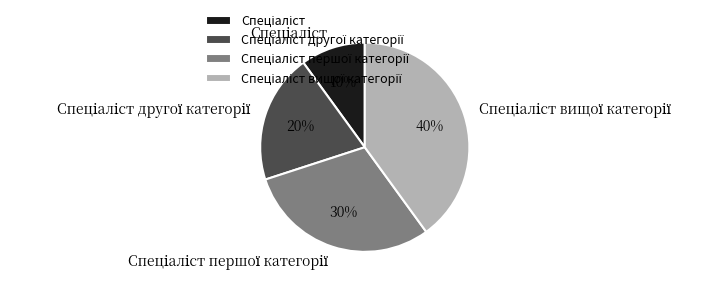

Is there a majority slice in this chart?

No